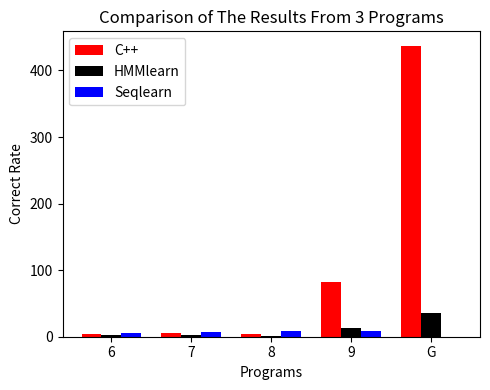

Which series has the largest total across all categories?

C++